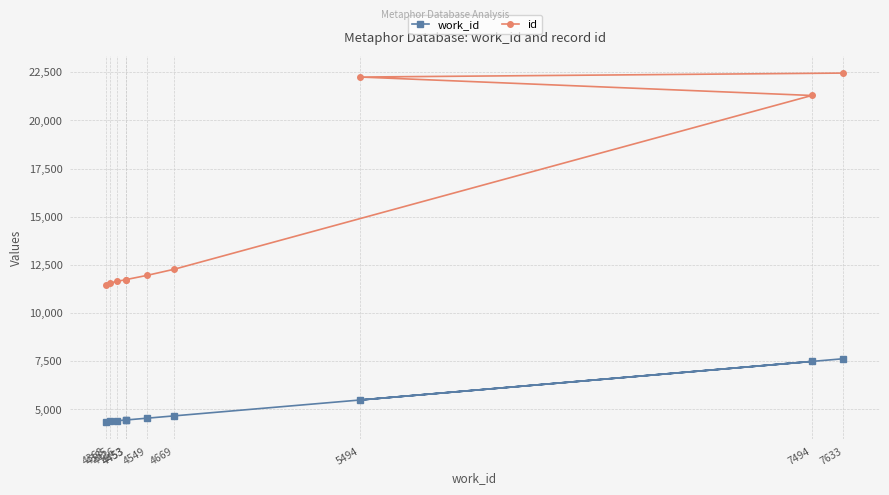

True or false: work_id and id intersect in this chart.

False